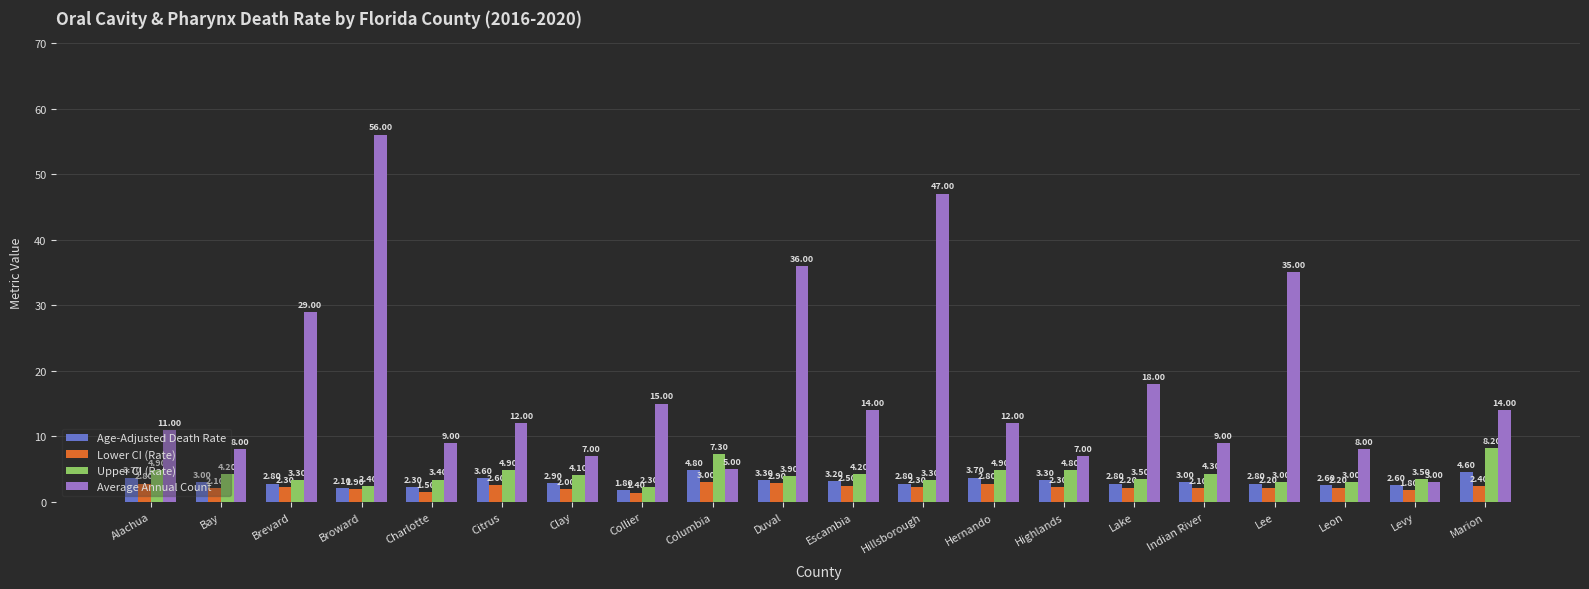

What is the lowest value of the Average Annual Count series?

3.0